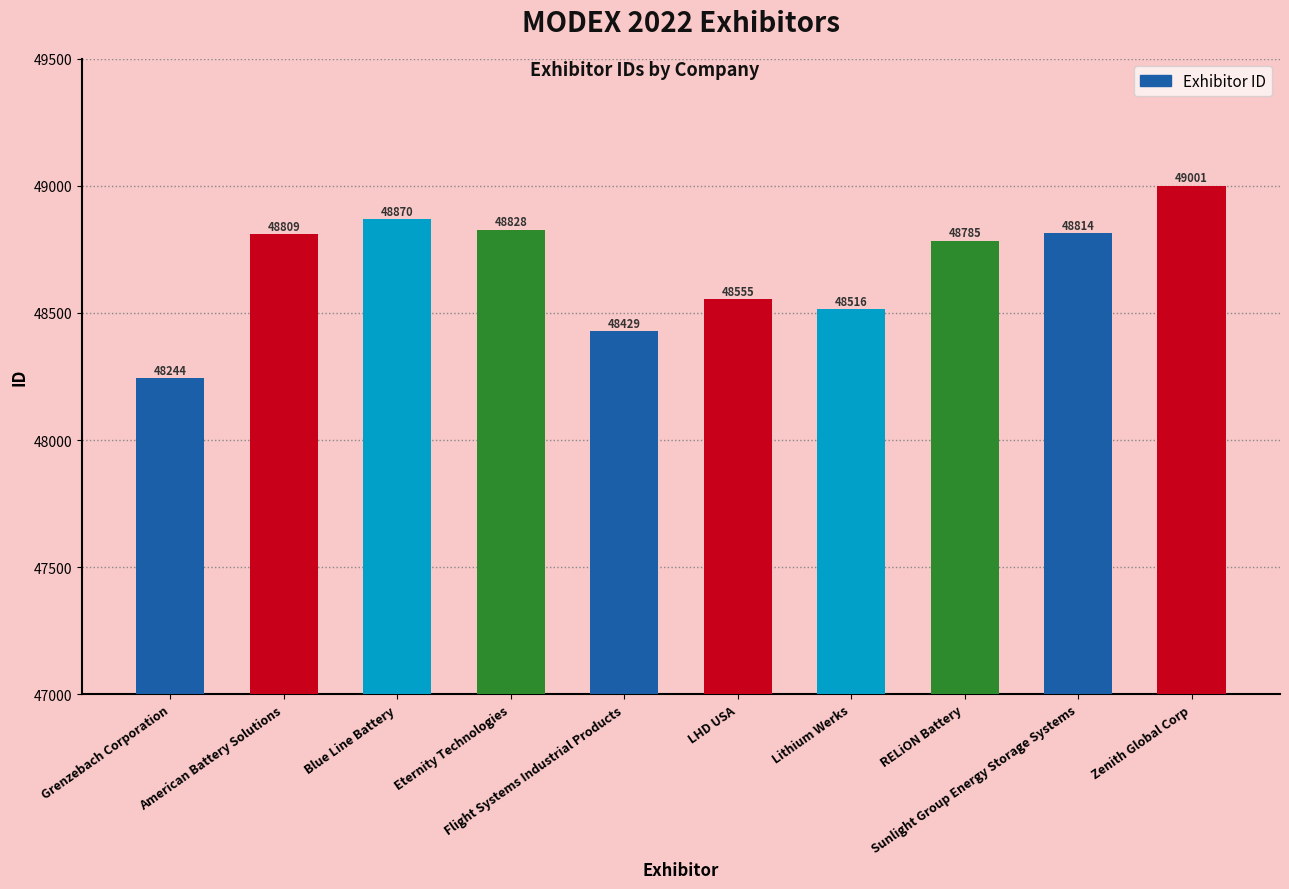

Reading left to right, extract all data points from this chart.

Grenzebach Corporation=48244	American Battery Solutions=48809	Blue Line Battery=48870	Eternity Technologies=48828	Flight Systems Industrial Products=48429	LHD USA=48555	Lithium Werks=48516	RELiON Battery=48785	Sunlight Group Energy Storage Systems=48814	Zenith Global Corp=49001